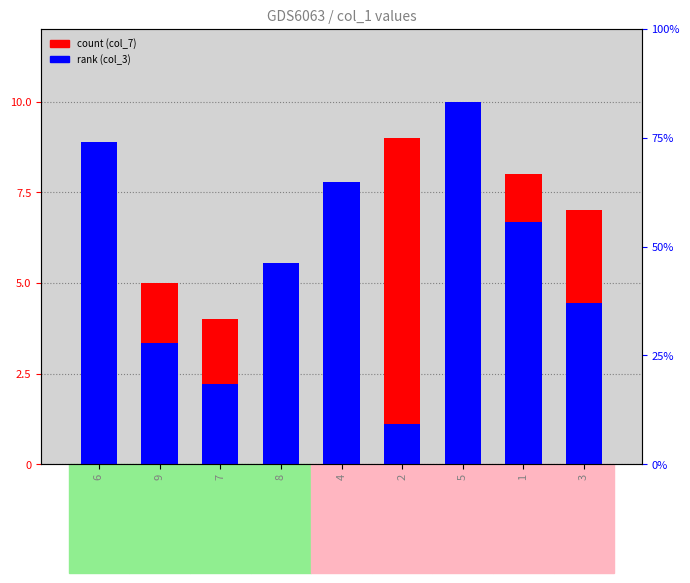

Which label corresponds to the smallest value in the chart?

4